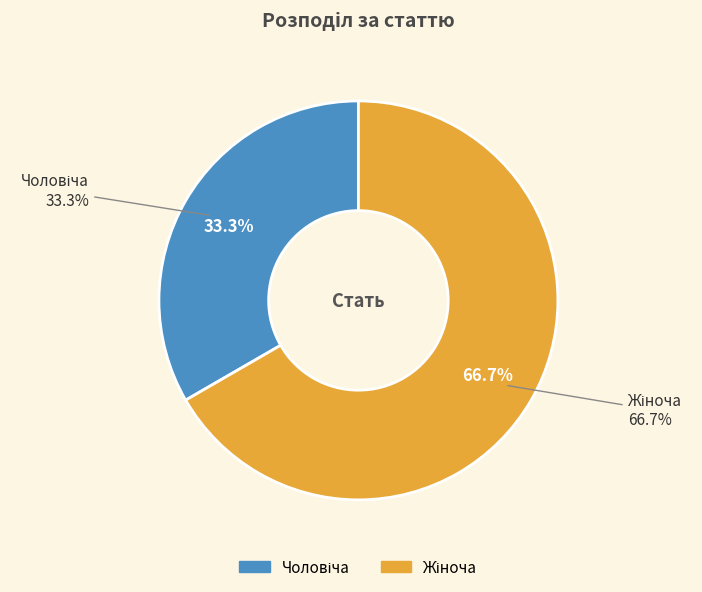

To the nearest percent, what is the average slice percentage?

50%